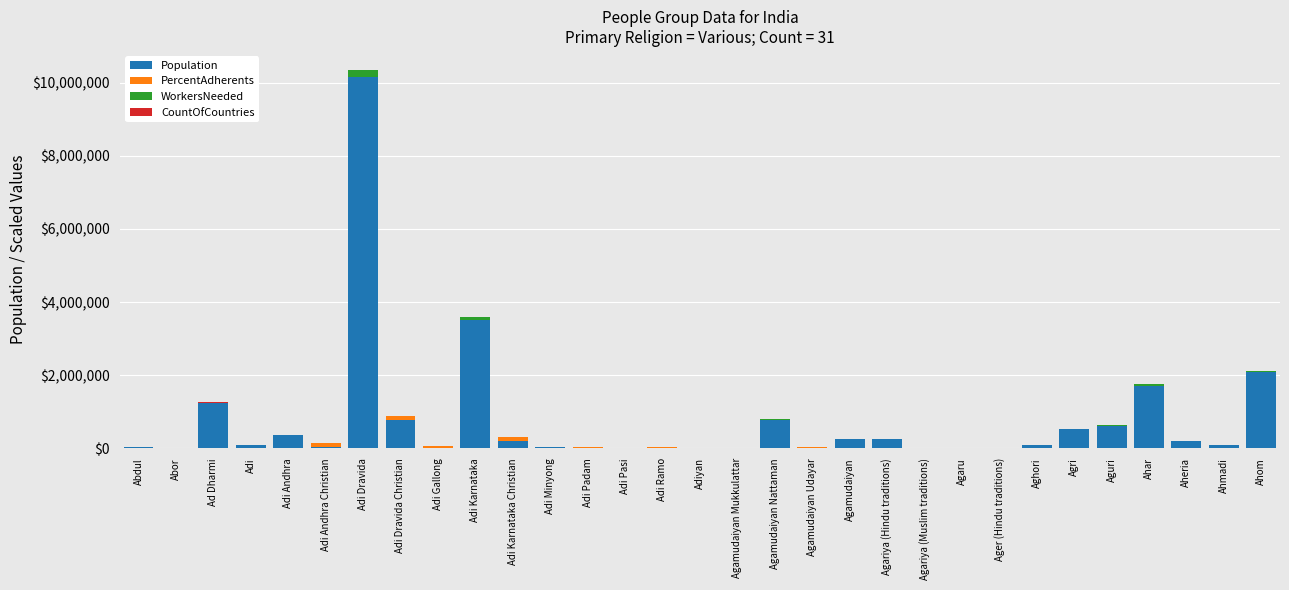

Which category has the highest value in the Population series?

Adi Dravida